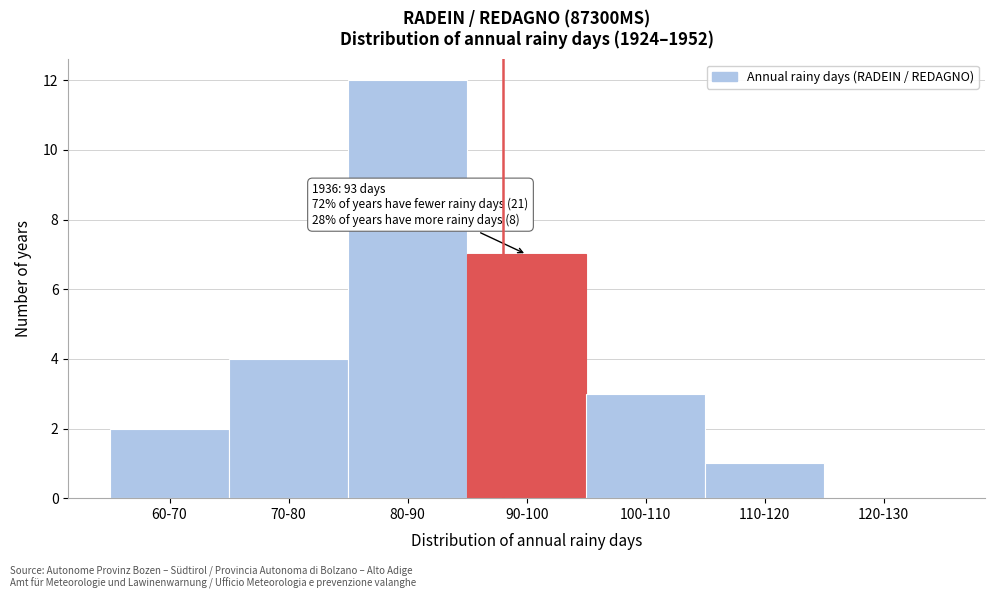

Reading left to right, extract all data points from this chart.

60-70=2	70-80=4	80-90=12	90-100=7	100-110=3	110-120=1	120-130=0